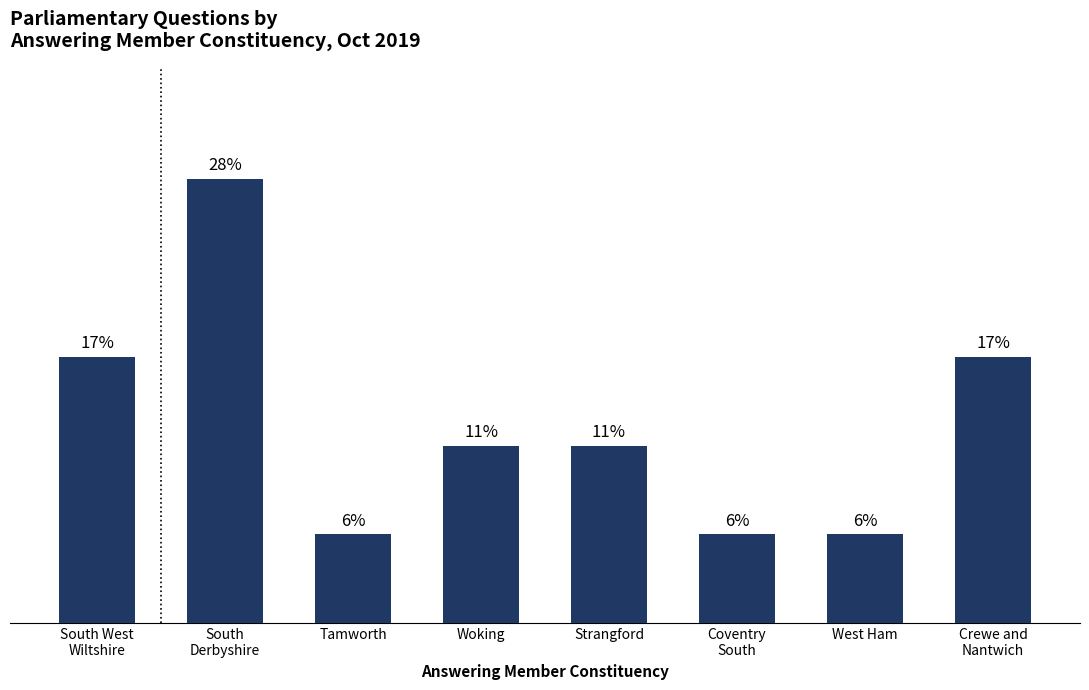

Approximately how many times larger is the value at Coventry
South compared to Crewe and
Nantwich?

0.3